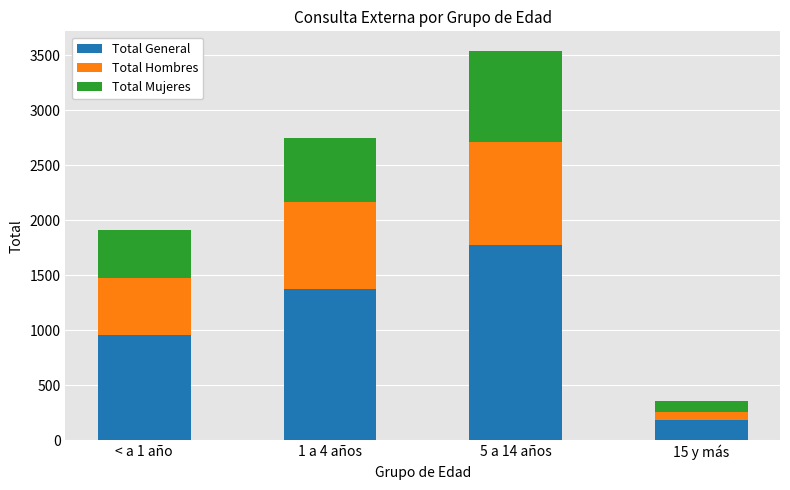

Count the Total General values in the range 957 to 1770.

3